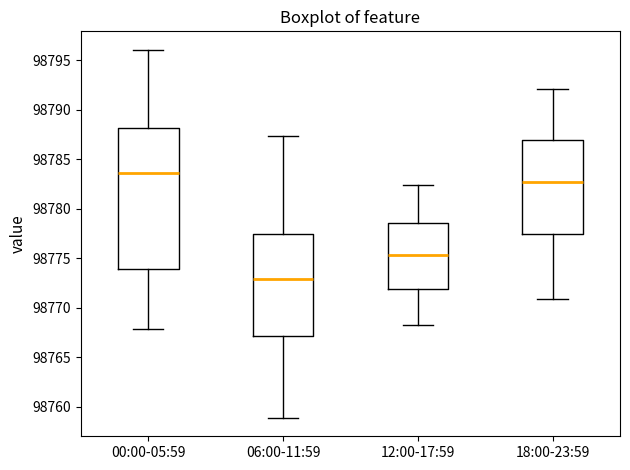

Which box has the lowest median line?

06:00-11:59